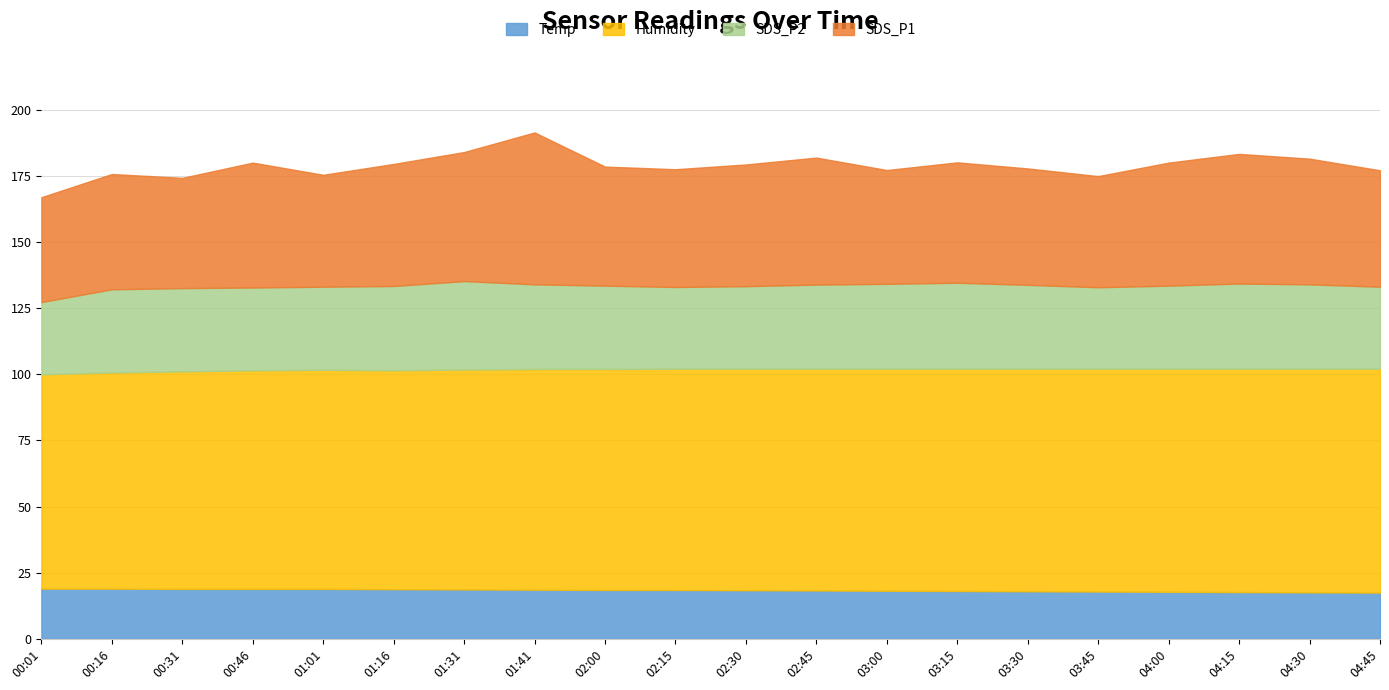

What is the greatest value displayed?

84.6